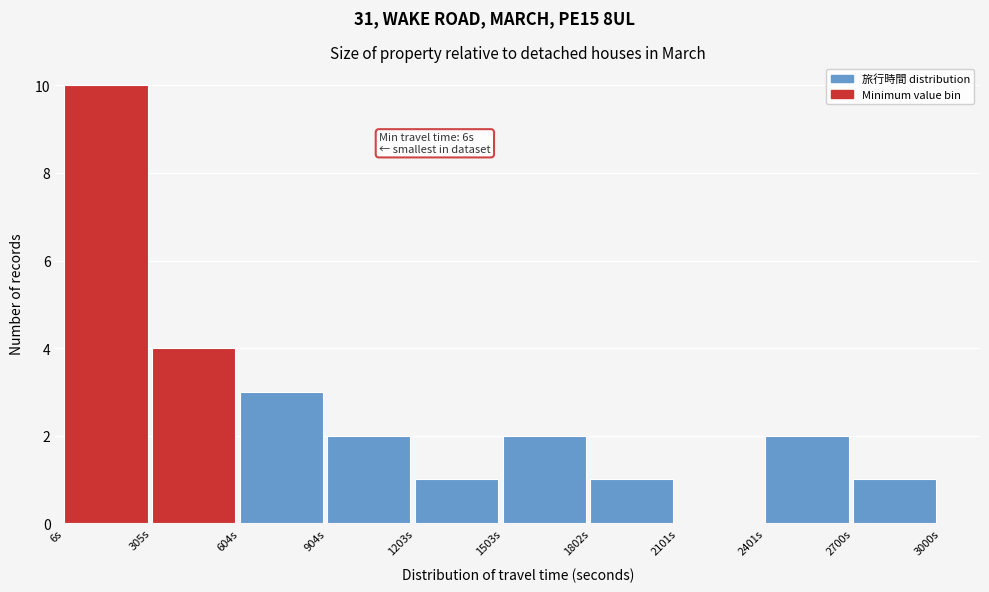

Which range on the x-axis has the tallest bar?

0 to 300